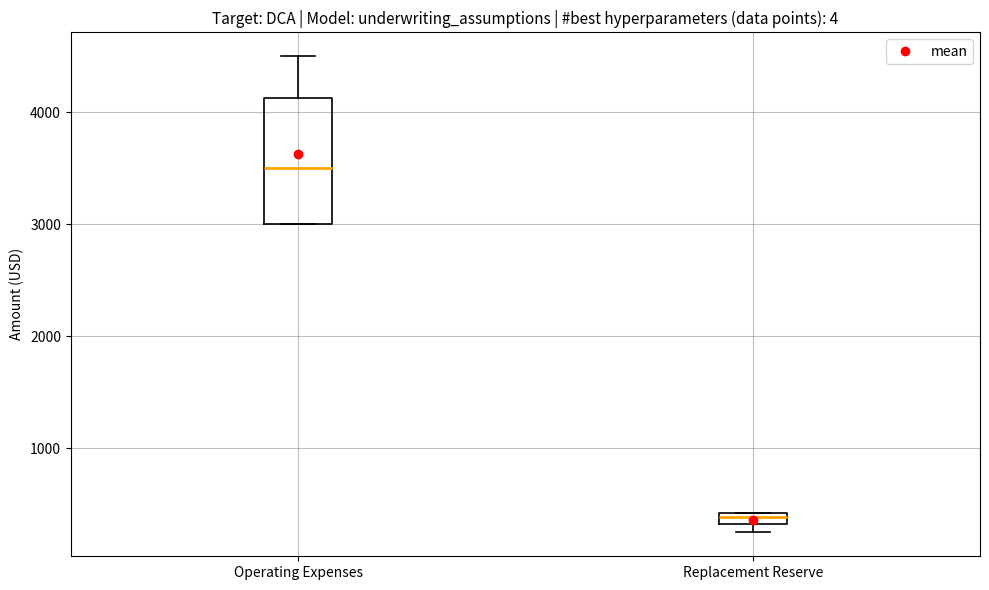

Where is the upper edge of the box for Operating Expenses on the y-axis? The values are not printed on the chart, so give them approximately, as read against the axis.

4100